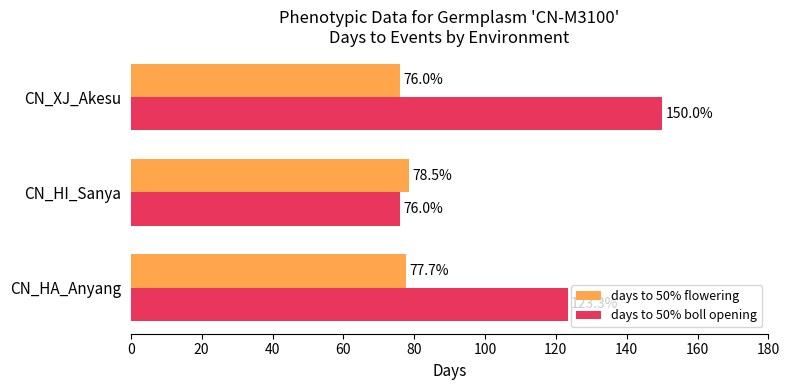

At which category is the sum across all series the highest?

CN_XJ_Akesu